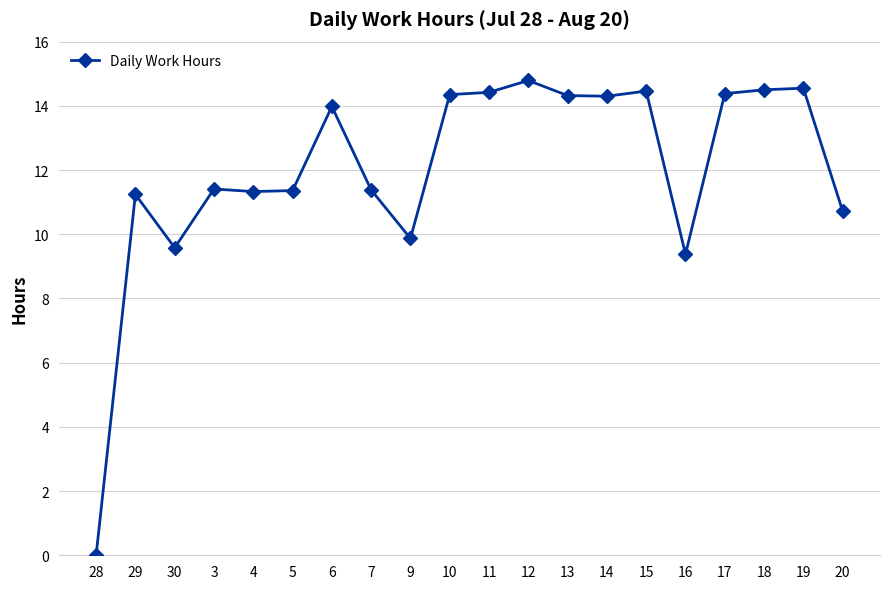

What is the value of the 4th point from the left?

11.4